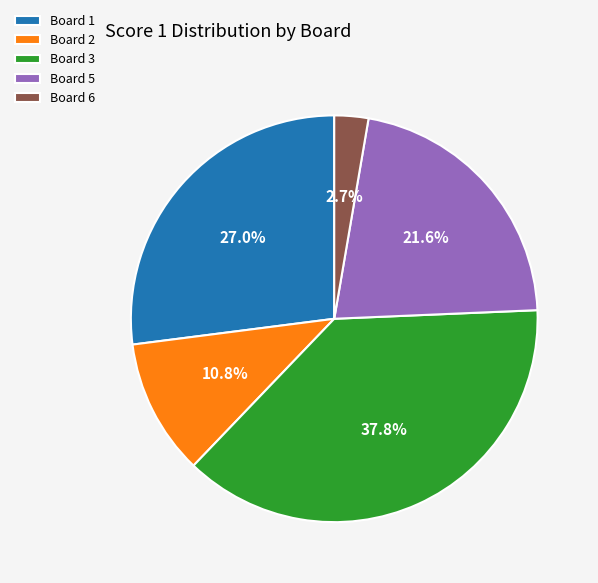

Between Board 5 and Board 1, which is larger?

Board 1